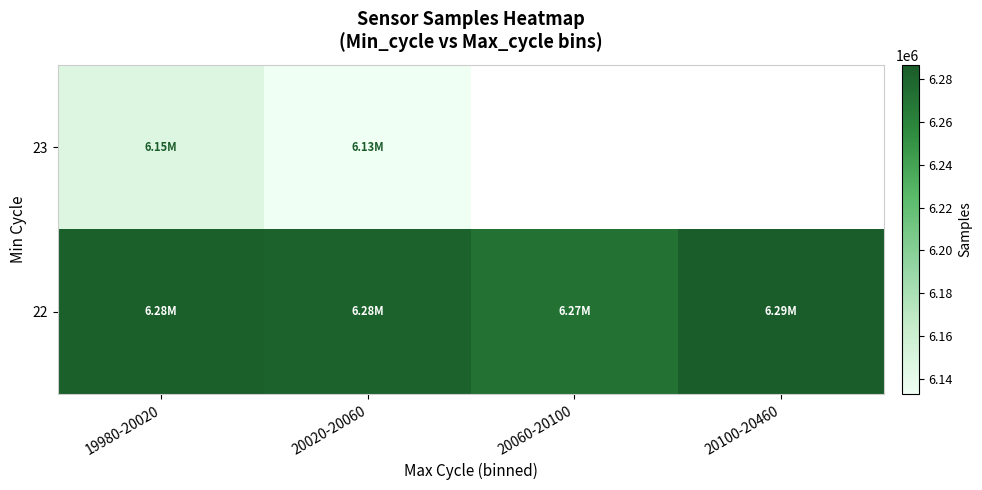

At how many categories does at least one series exceed 6267884?

4